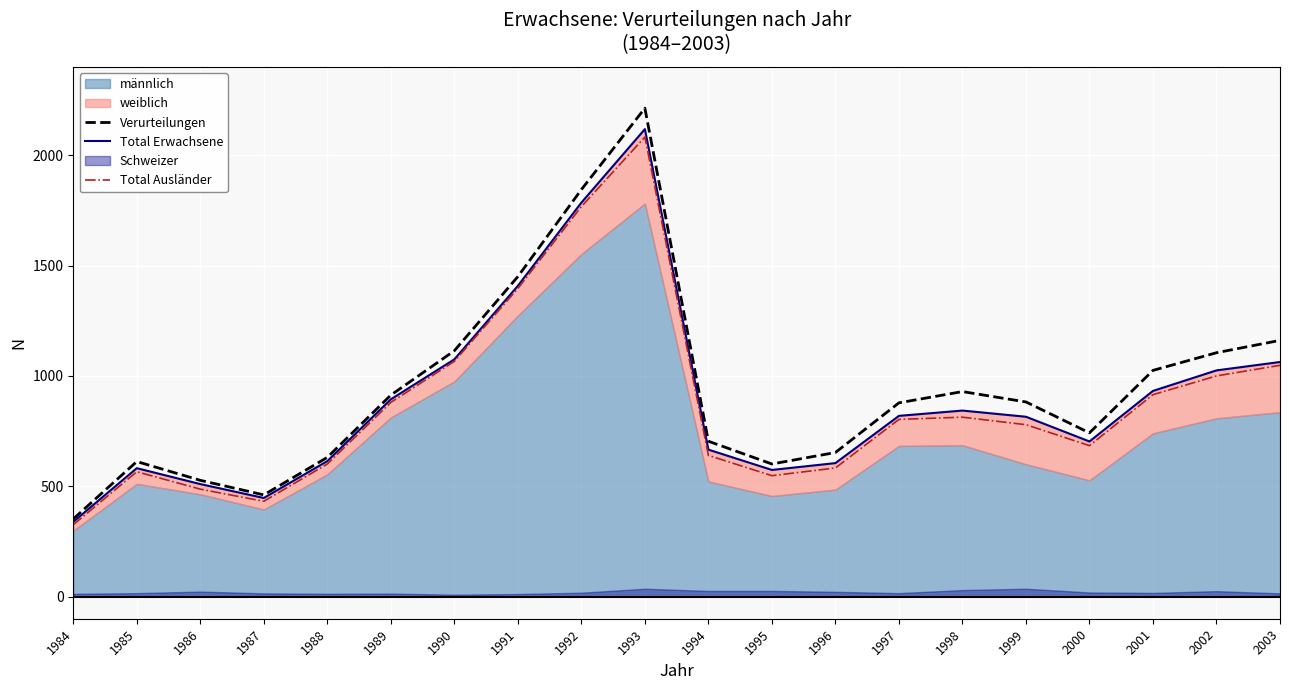

How many data points in Verurteilungen are above 882?

9